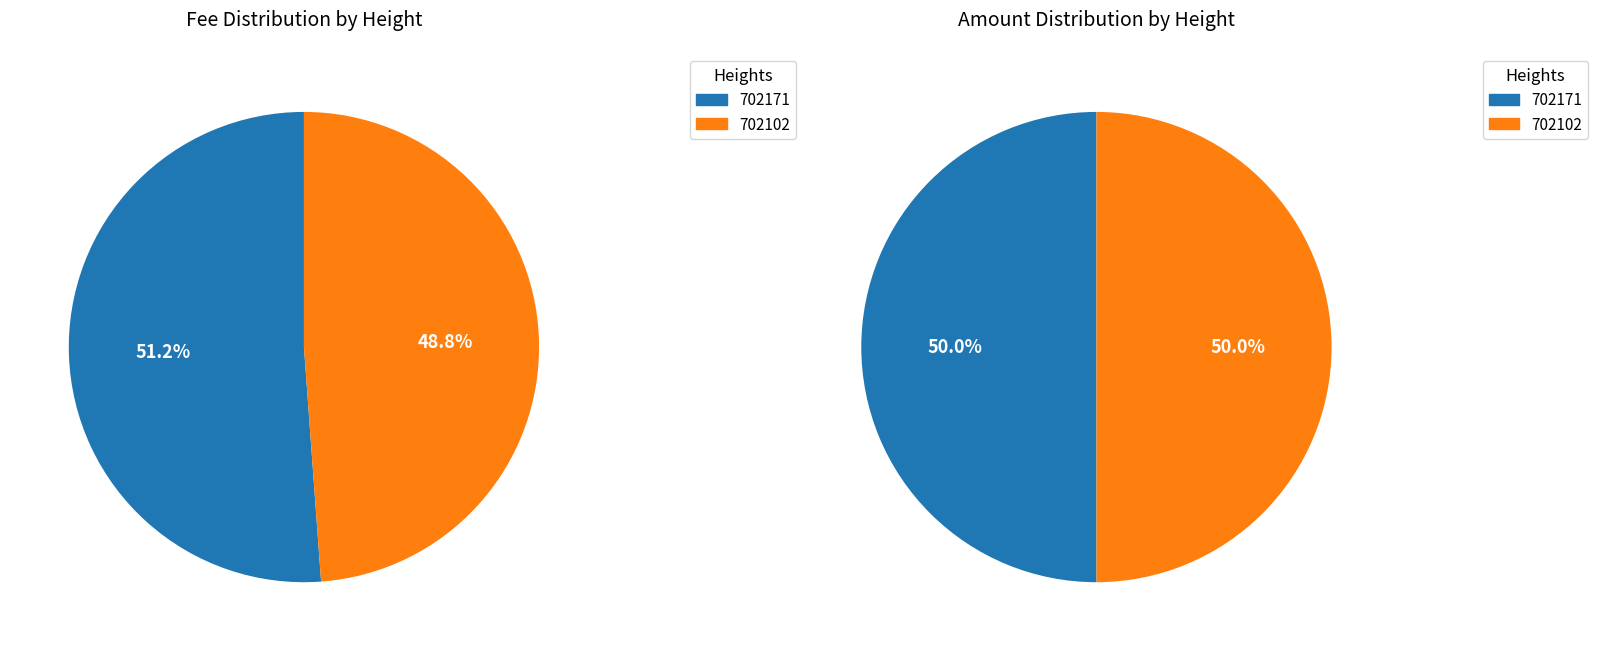

How many segments does this pie chart have?

2